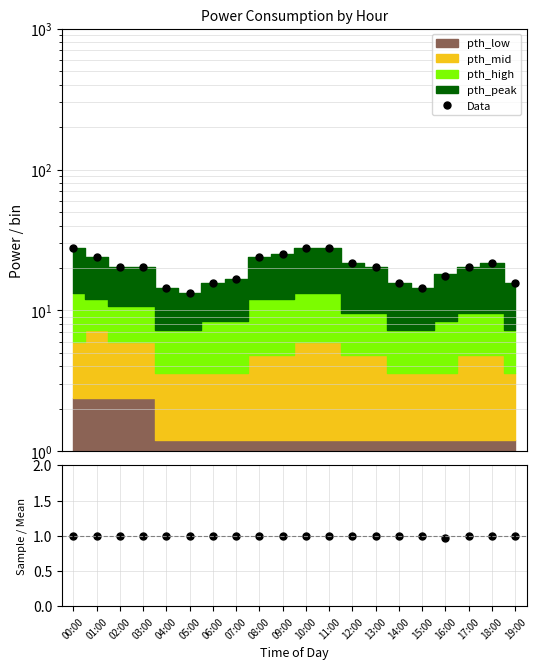

Rank the series at 17:00 from lowest to highest value.

Sample / Mean, Data